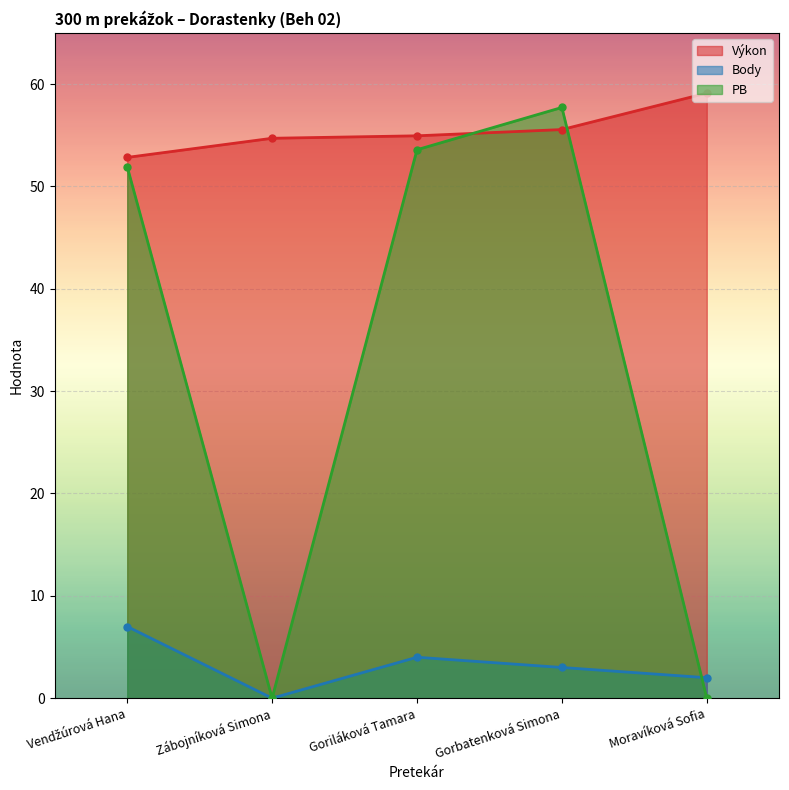

Which series changed the most between Vendžúrová Hana and Gorbatenková Simona?

PB